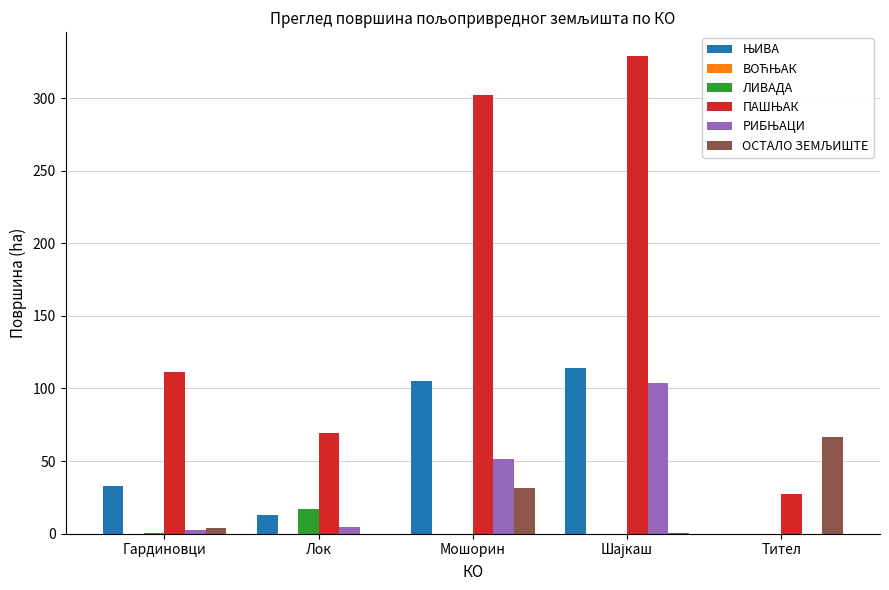

The ЛИВАДА series shows 0.0 at Тител. True or false?

True